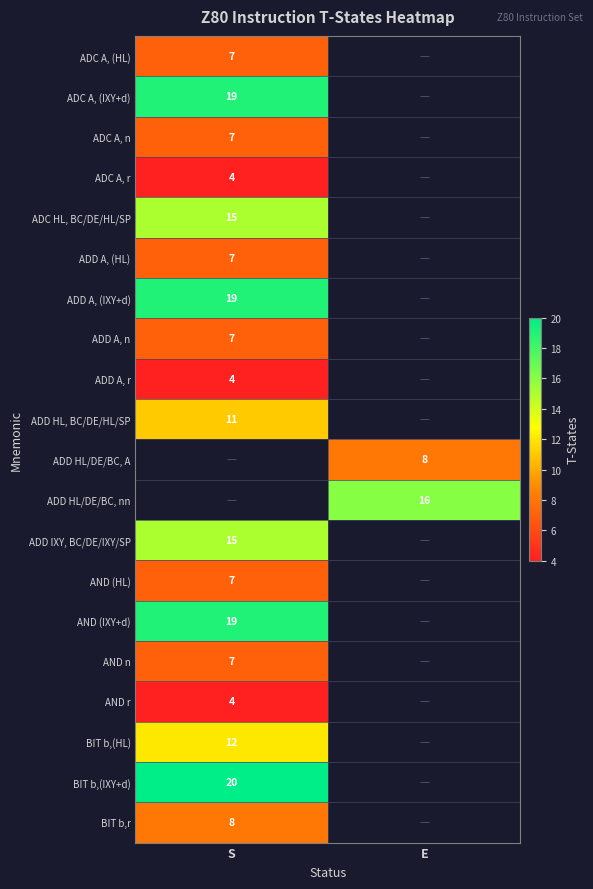

True or false: ADC HL, BC/DE/HL/SP has a value of 5 at S.

False